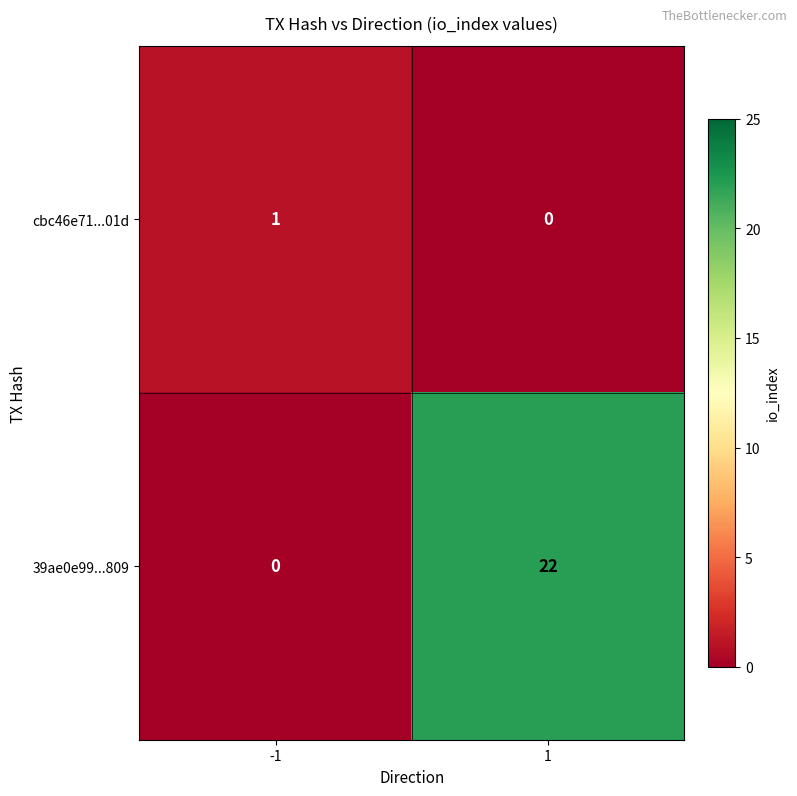

Reading left to right, transcribe all the data shown in this chart.

cbc46e71...01d: 1	0
39ae0e99...809: 0	22